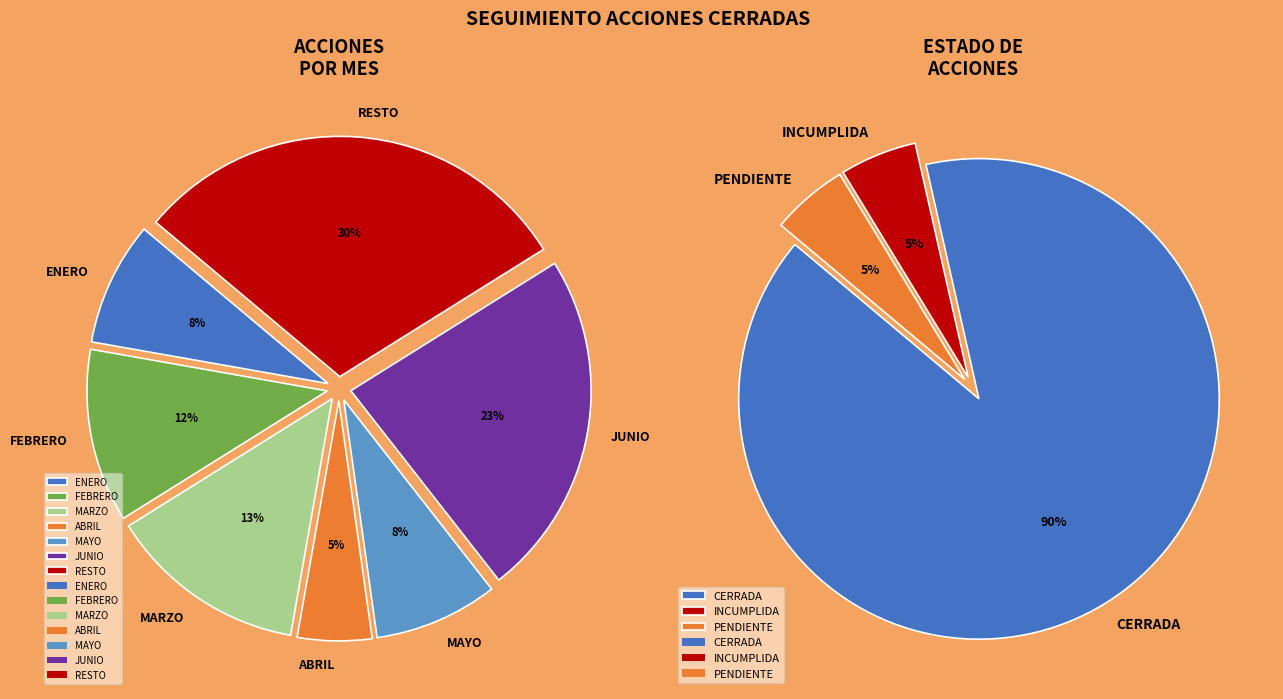

Is it true that ENERO is 20% of the pie?

False